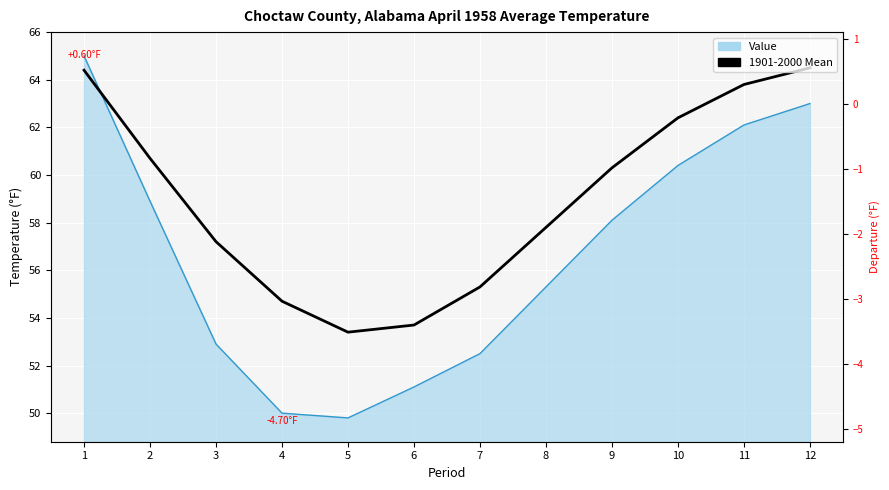

The value at 3 is 94.4. True or false?

False